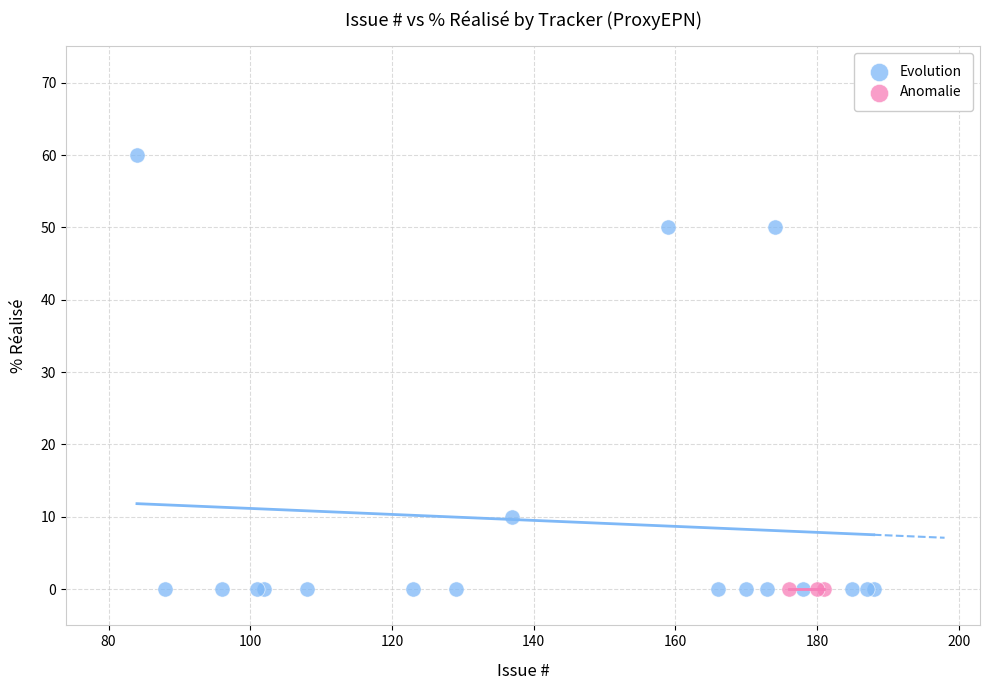

Which series contains the highest Y value?

Evolution